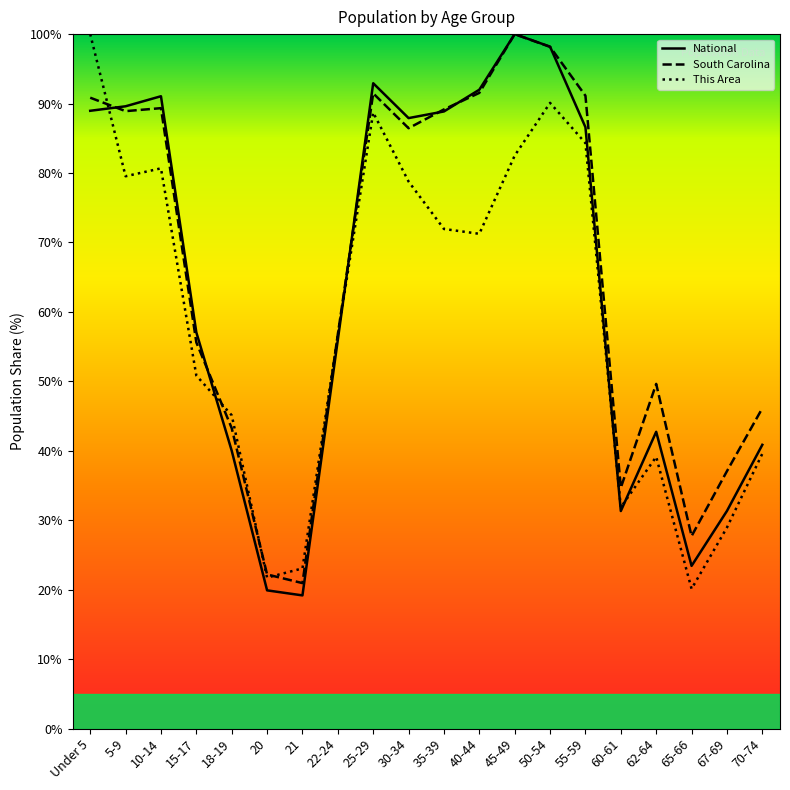

What position from the left is 25-29?

9